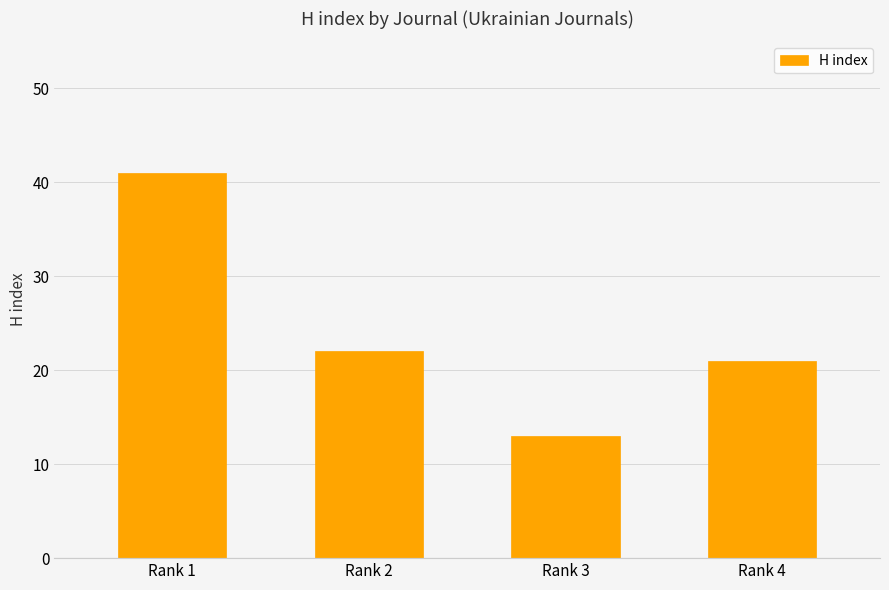

How many categories are shown in the chart?

4